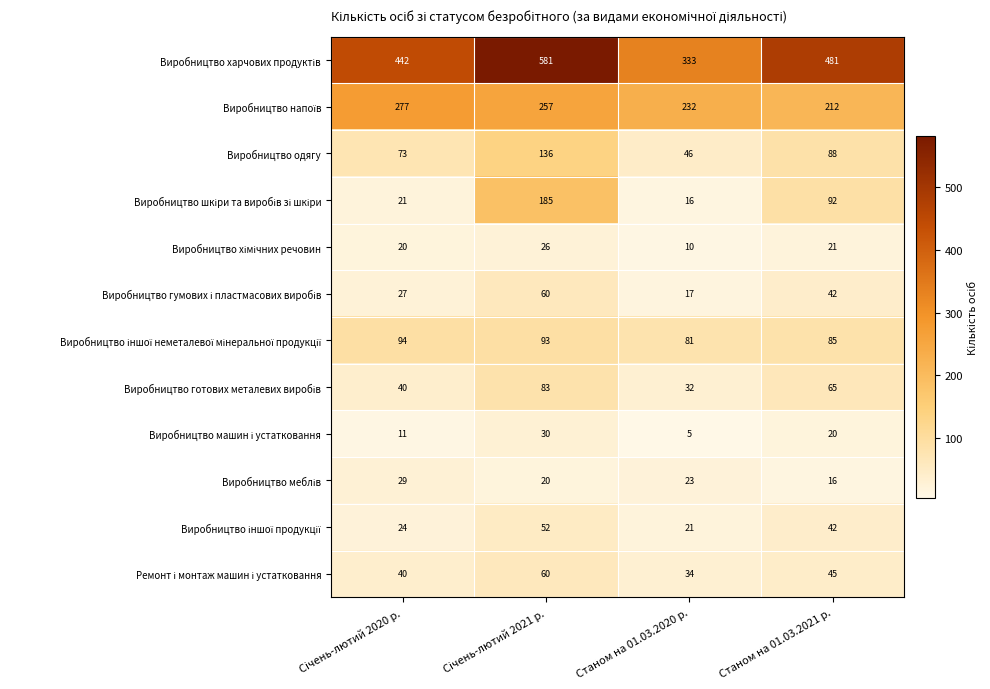

What is the difference between the highest and lowest values at Станом на 01.03.2021 р.?

465